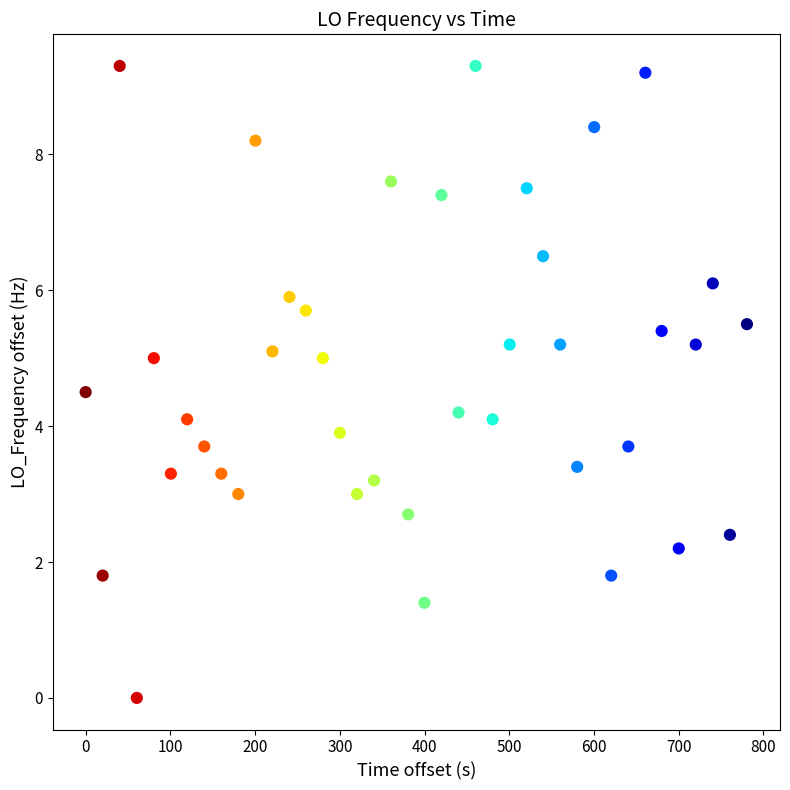

What is the range of Y values (max minus min)?

9.3